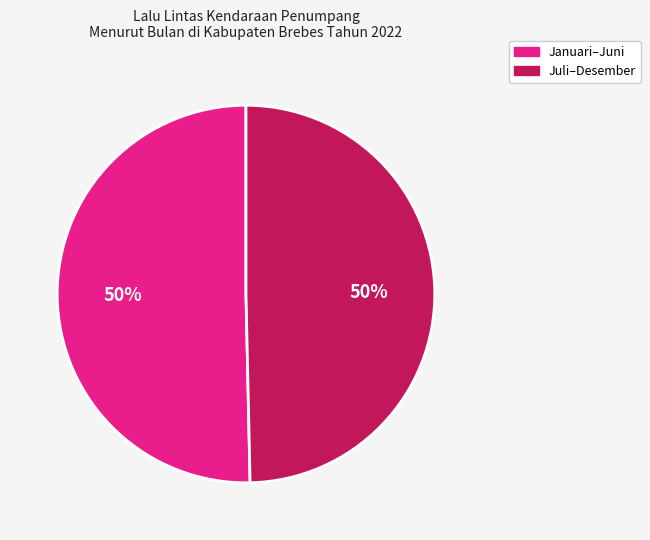

Is it true that Juli–Desember is 50% of the pie?

True